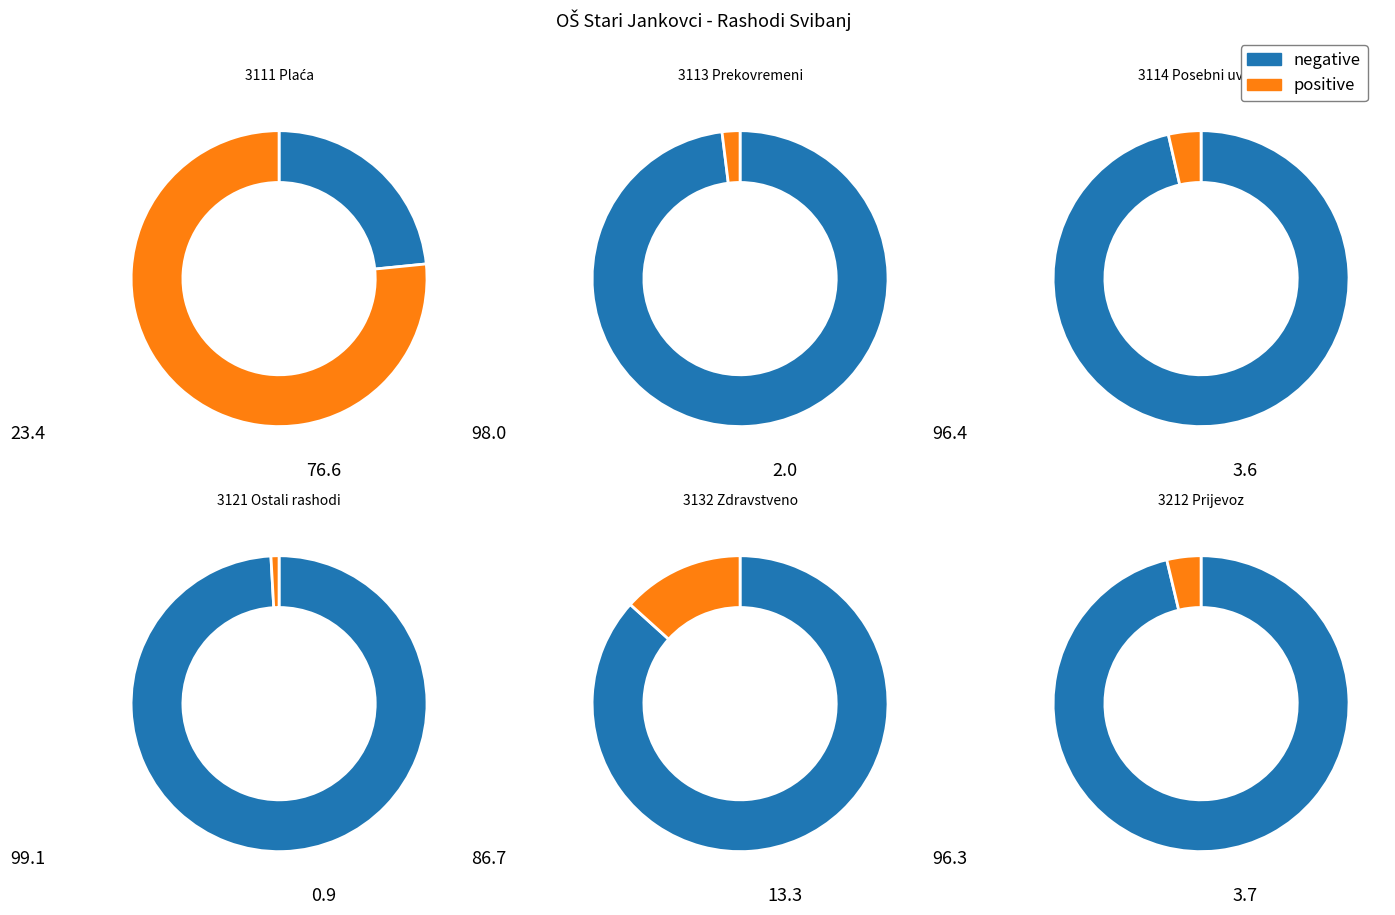

True or false: 3114 Plaće za posebne uvjete rada accounts for 1% of the total.

False